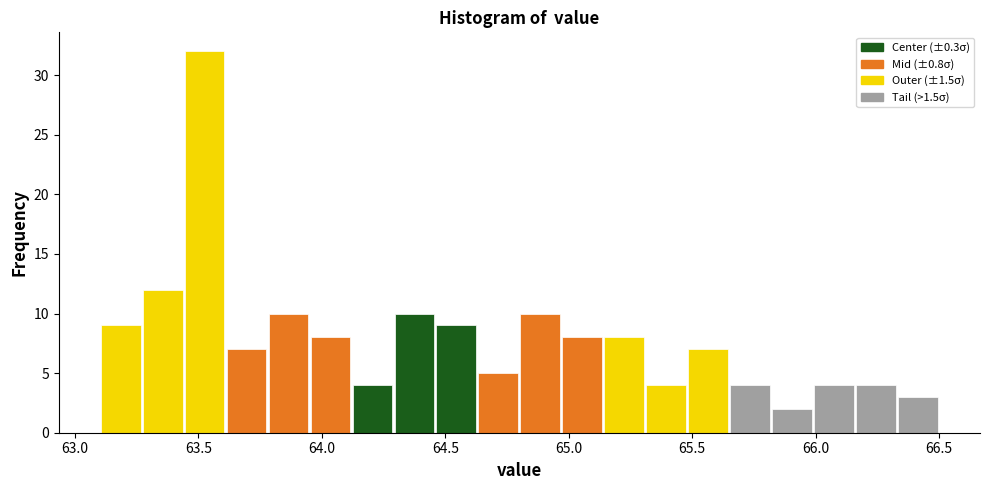

Around what value on the x-axis is the tallest bar? Give the approximate position of its centre, as read against the axis.

63.55